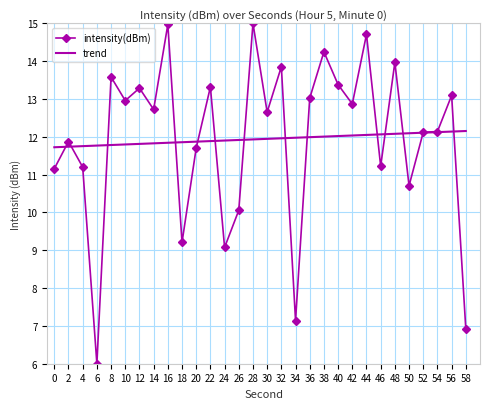

After their last crossing, which series has the higher values: intensity(dBm) or trend?

trend